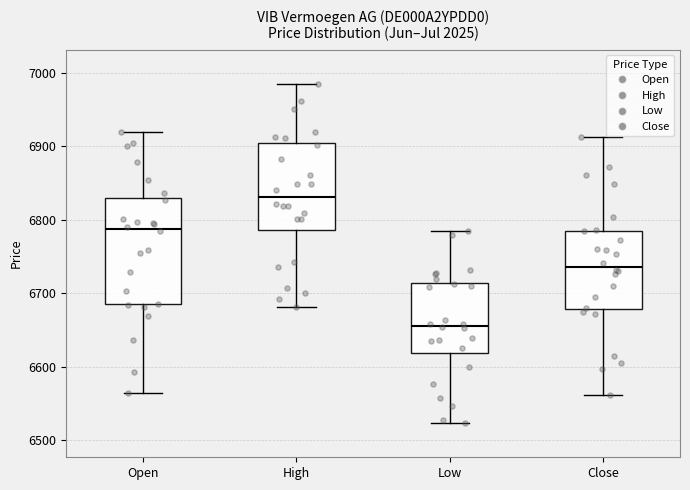

Which box is the tallest, from its lower edge to its upper edge?

Open